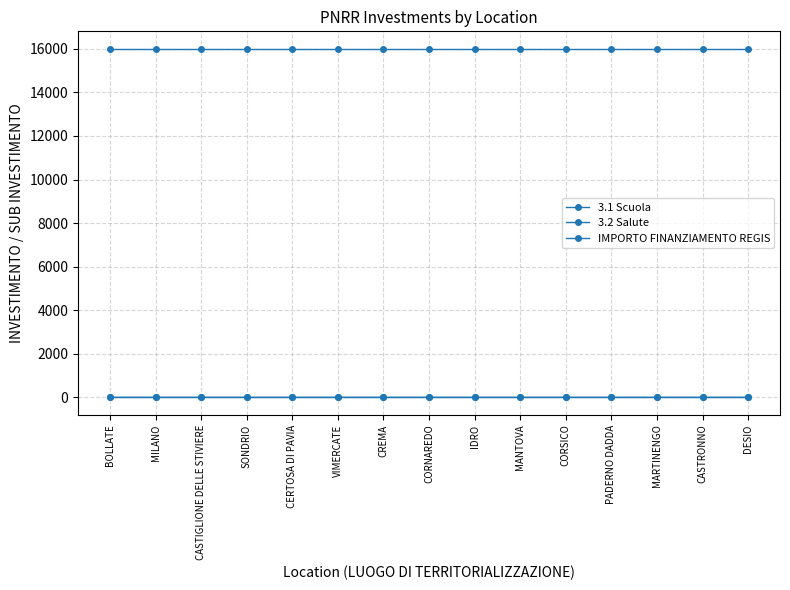

True or false: 3.2 Salute and IMPORTO FINANZIAMENTO REGIS cross at least once.

False